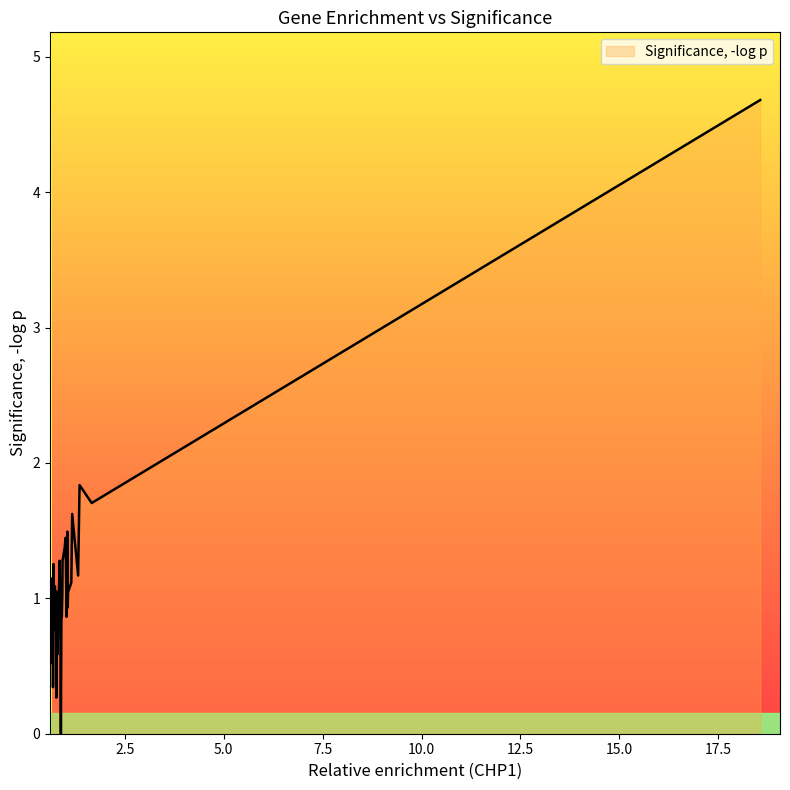

What is the difference between the maximum and minimum values?

4.7